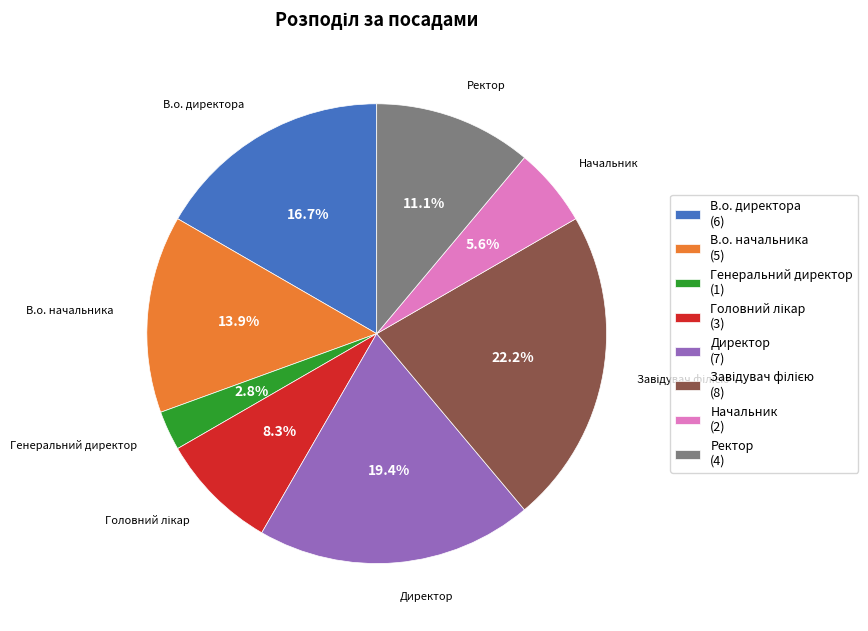

How many segments does this pie chart have?

8